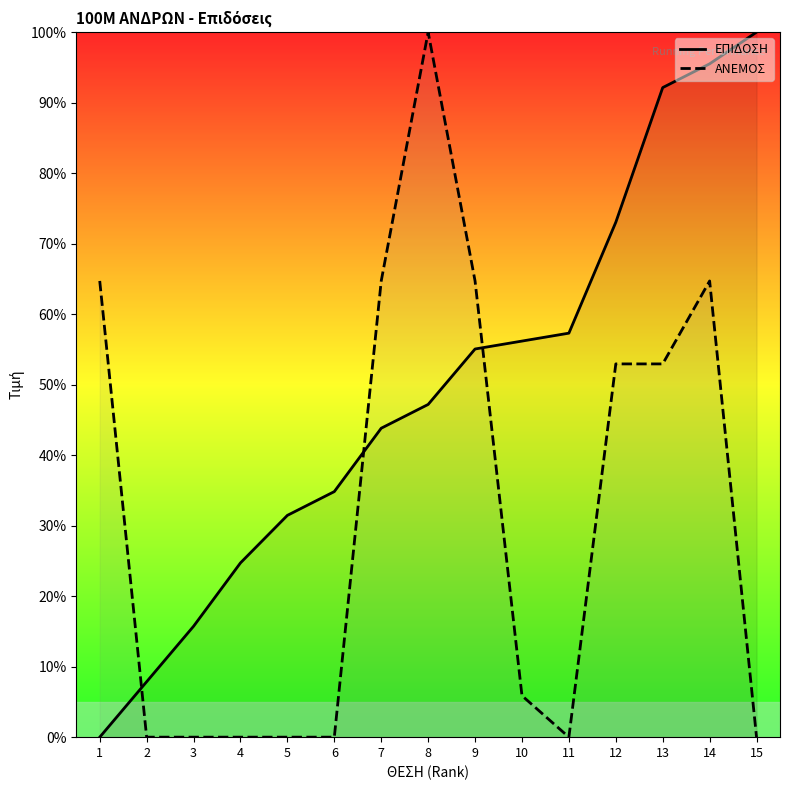

The ΕΠΙΔΟΣΗ series shows 95.5 at 14. True or false?

True